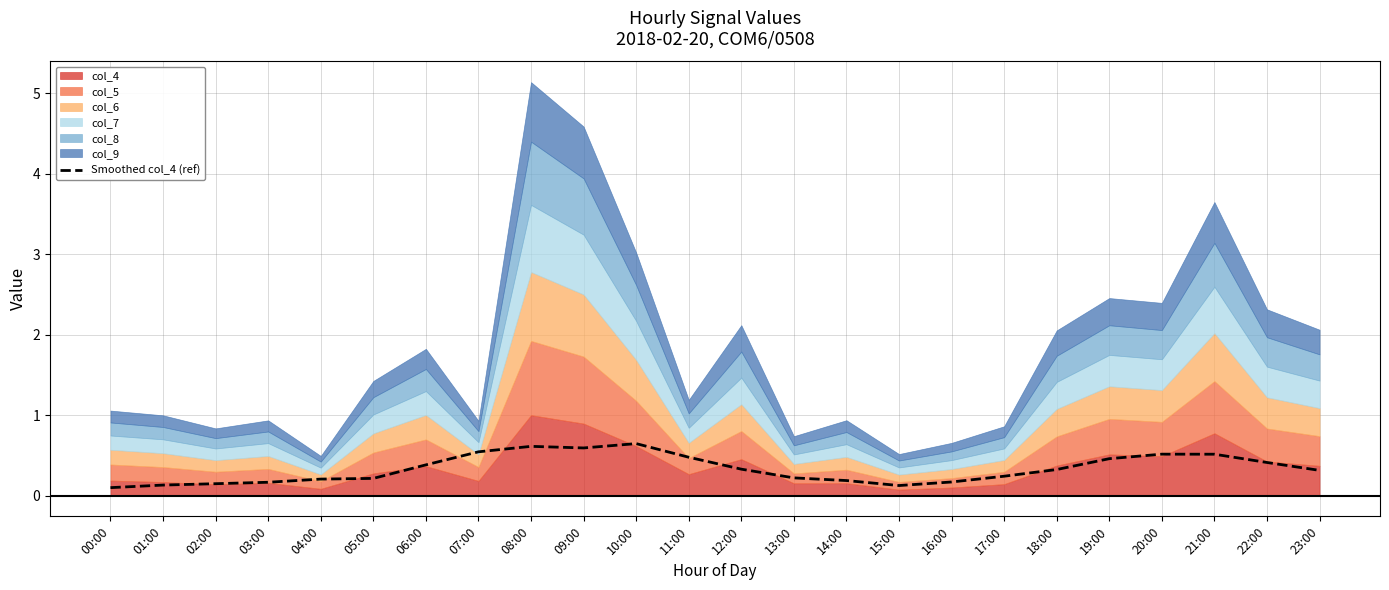

The value at 14:00 is 0.2. True or false?

True